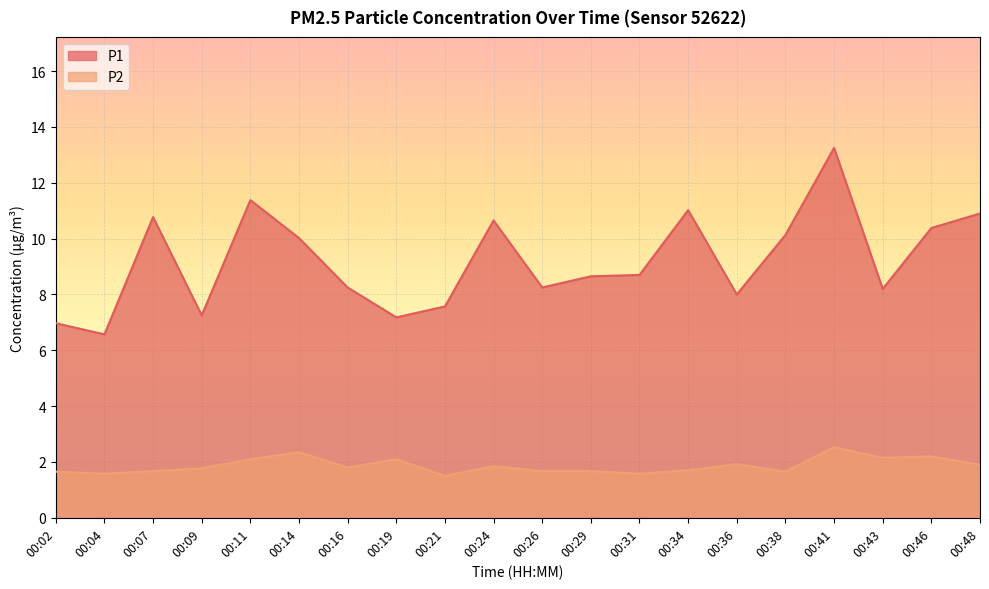

Which series changed the most between 00:14 and 00:41?

P1